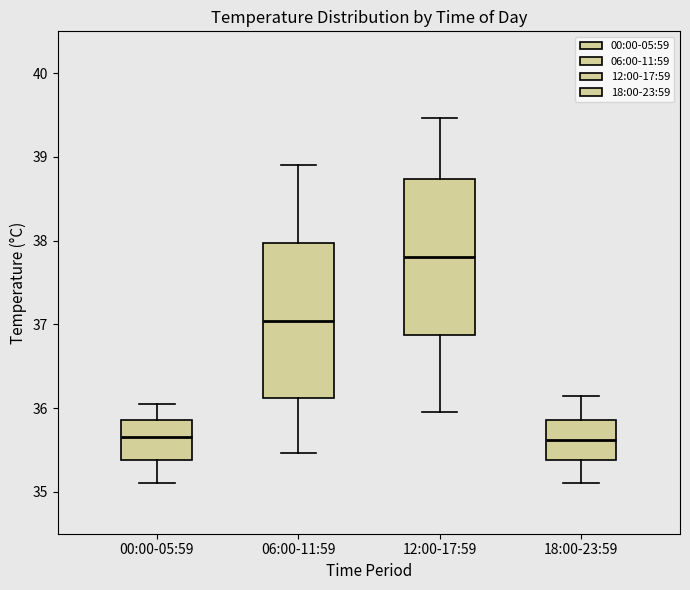

Reading left to right, read every box against the y-axis: the position of its median line, the range the box covers, and the ends of its whiskers. The values are not printed on the chart, so give them approximately, as read against the axis.

00:00-05:59: median 35.7, box 35.4 to 35.9, whiskers 35.1 to 36.1
06:00-11:59: median 37.0, box 36.1 to 38.0, whiskers 35.5 to 38.9
12:00-17:59: median 37.8, box 36.9 to 38.7, whiskers 36.0 to 39.5
18:00-23:59: median 35.6, box 35.4 to 35.9, whiskers 35.1 to 36.1